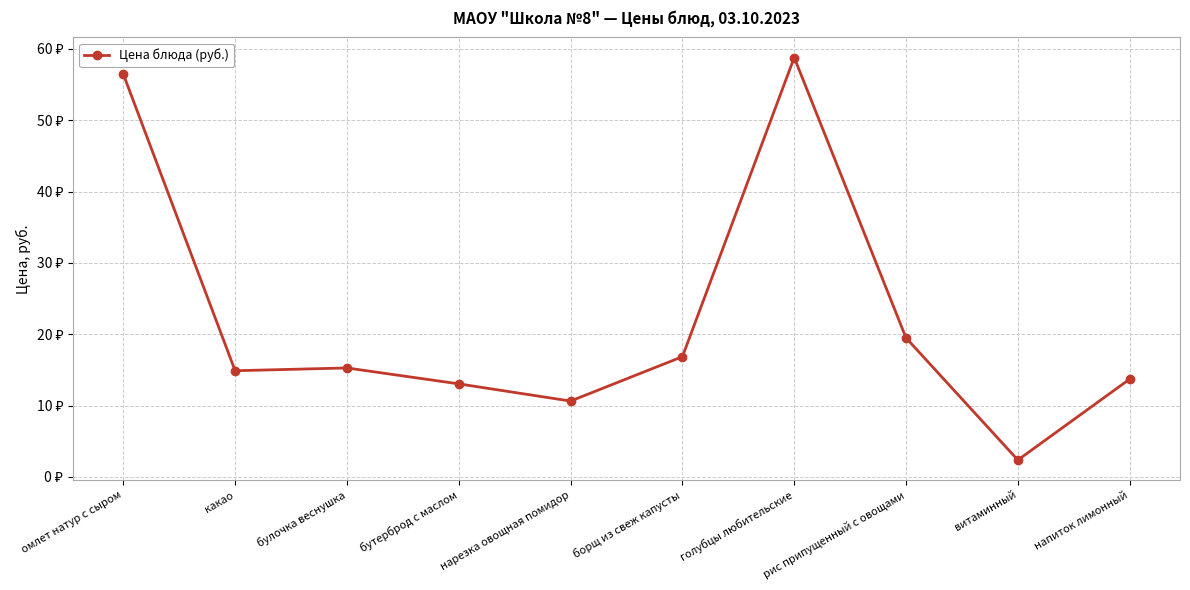

Does the chart have visible grid lines?

Yes